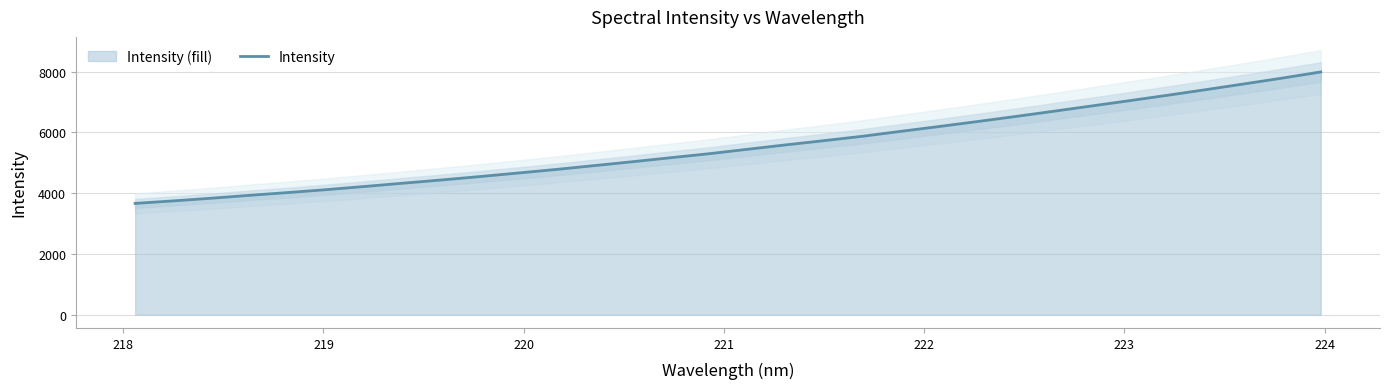

The chart shows a value of 3499.0 at 15. True or false?

False